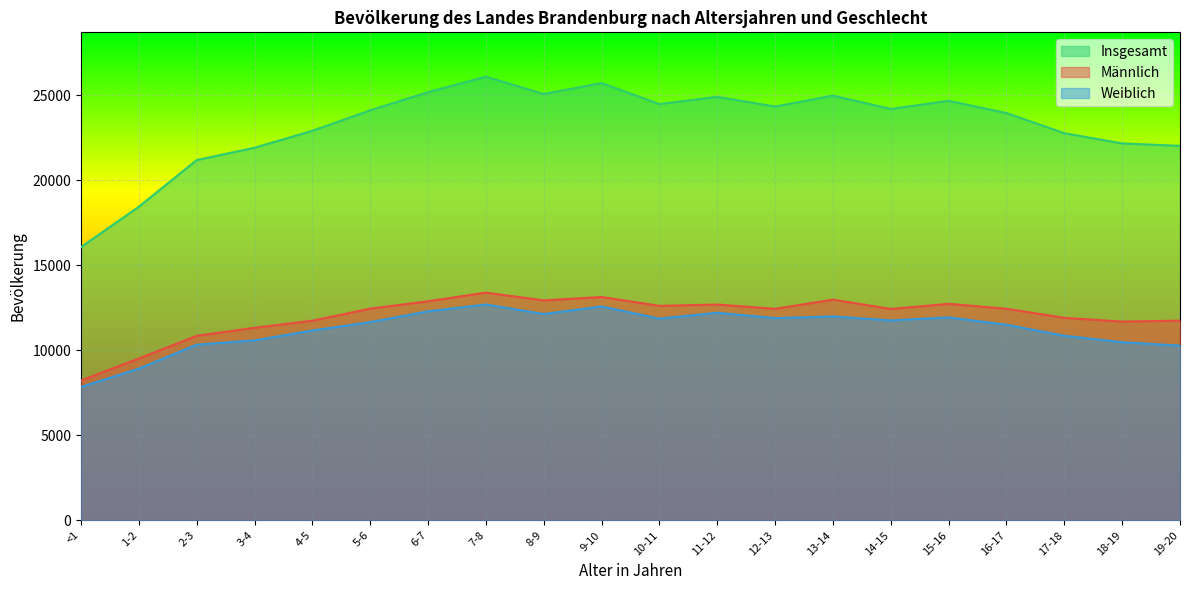

What is the sum of all Weiblich values?

224993